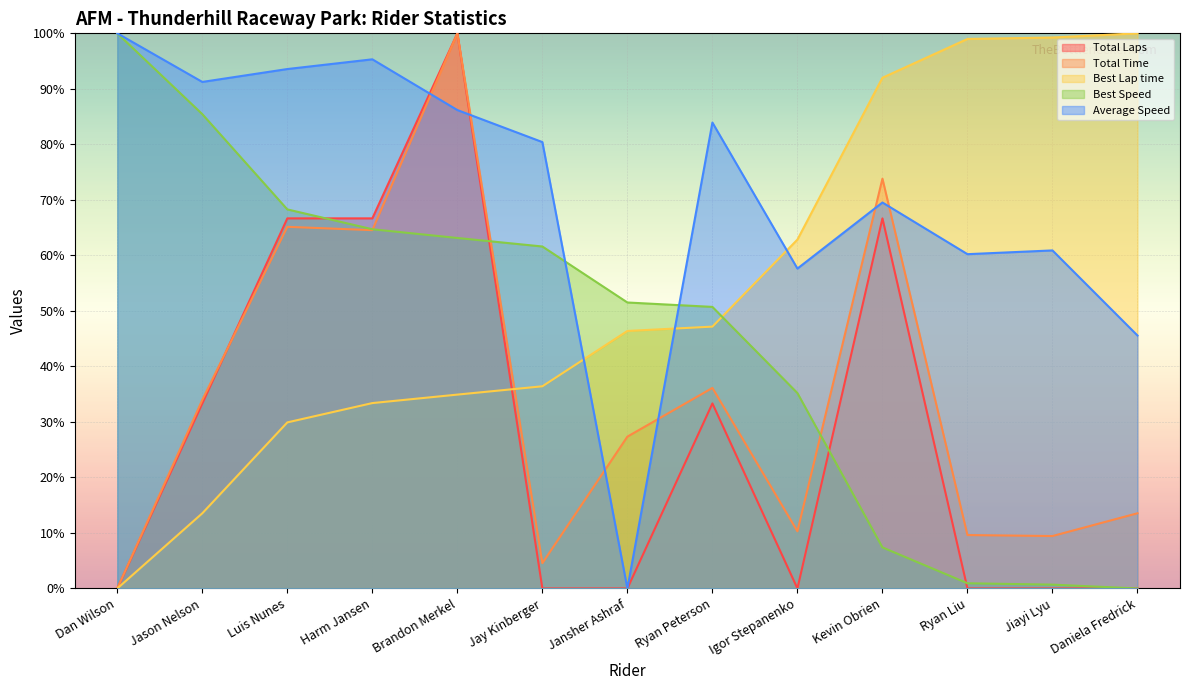

Between Daniela Fredrick and Jason Nelson, which is larger?

Jason Nelson